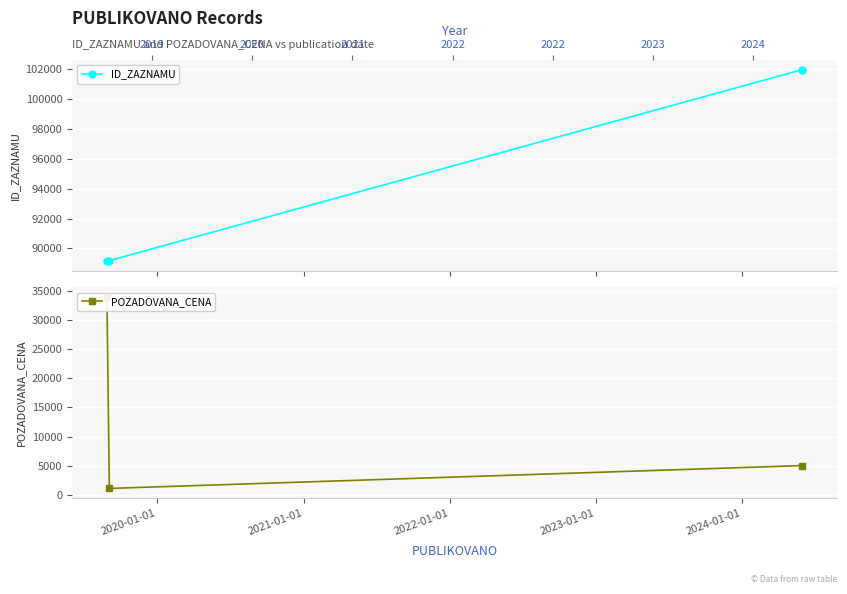

What is the difference between the ID_ZAZNAMU values at 2021-01-01 and 2020-01-01?

12800